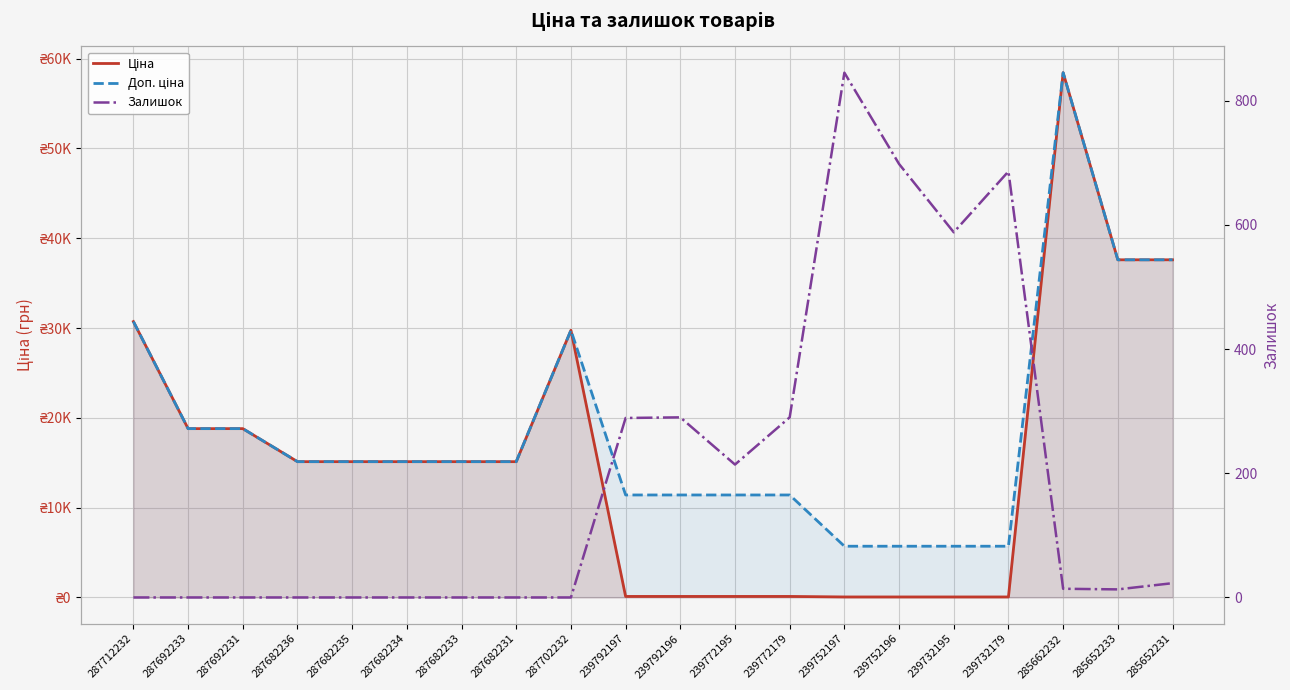

Reading right to left, what are all the values shown in this chart?

Ціна: 37593.6	37593.6	58426.5	57.0	57.0	57.0	57.0	114.1	114.1	114.1	114.1	29747.2	15120.0	15120.0	15120.0	15120.0	15120.0	18796.8	18796.8	30717.1
Доп. ціна: 37593.6	37593.6	58426.5	5705.0	5705.0	5705.0	5705.0	11410.0	11410.0	11410.0	11410.0	29747.2	15120.0	15120.0	15120.0	15120.0	15120.0	18796.8	18796.8	30717.1
Залишок: 23.0	13.0	14.0	686.0	588.0	698.0	845.0	290.0	214.0	290.0	289.0	0.0	0.0	0.0	0.0	0.0	0.0	0.0	0.0	0.0